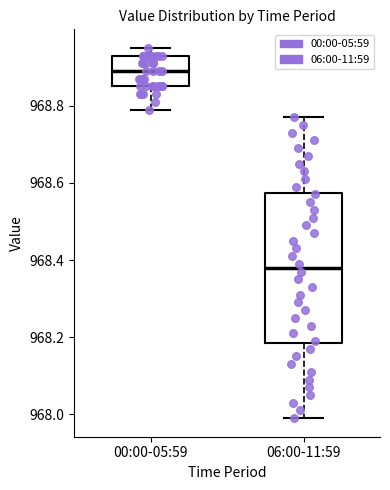

Which box's median line is the lowest?

06:00-11:59